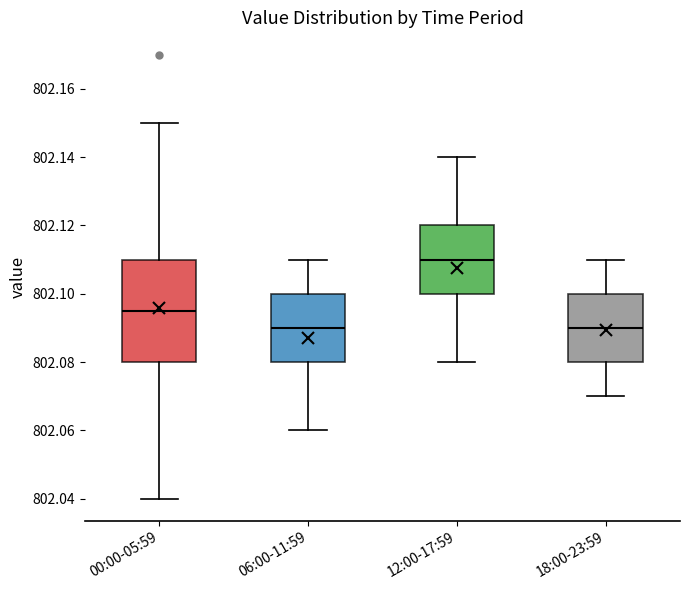

Which box is the tallest, from its lower edge to its upper edge?

00:00-05:59